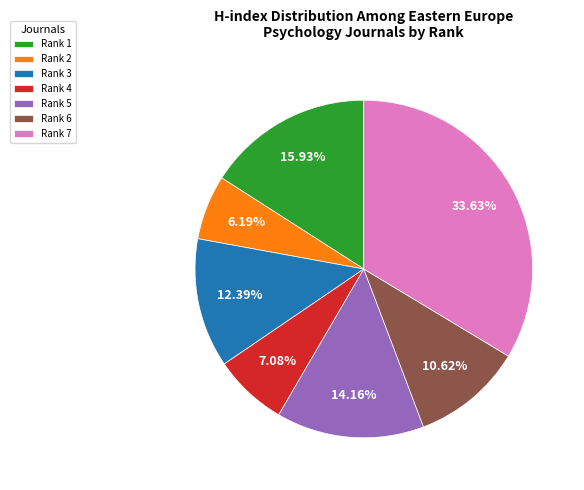

Between Rank 4 and Rank 5, which is larger?

Rank 5